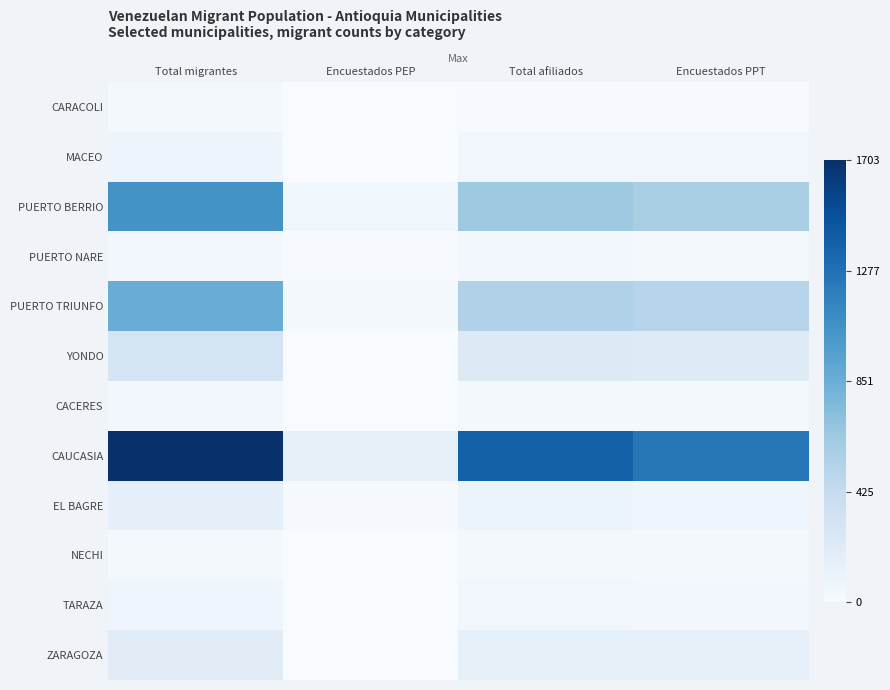

Which series has the largest total across all categories?

CAUCASIA